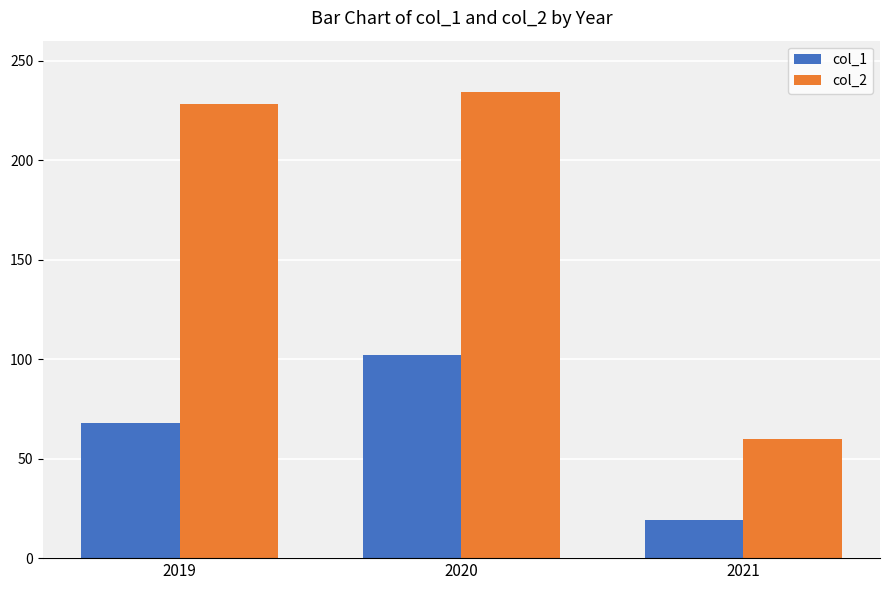

What is the total value across all series at 2021?

79